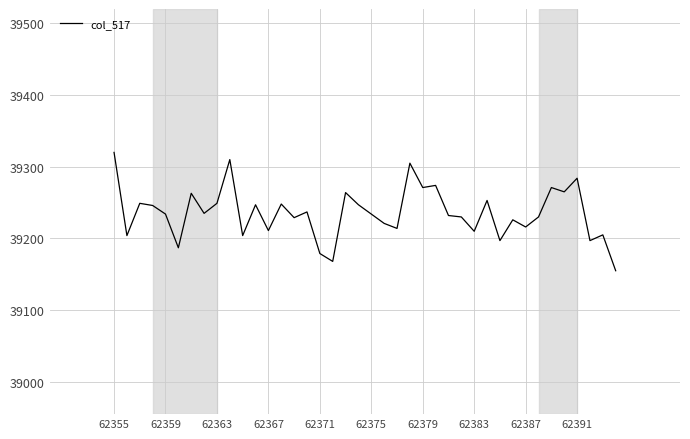

What is the greatest value displayed?

39320